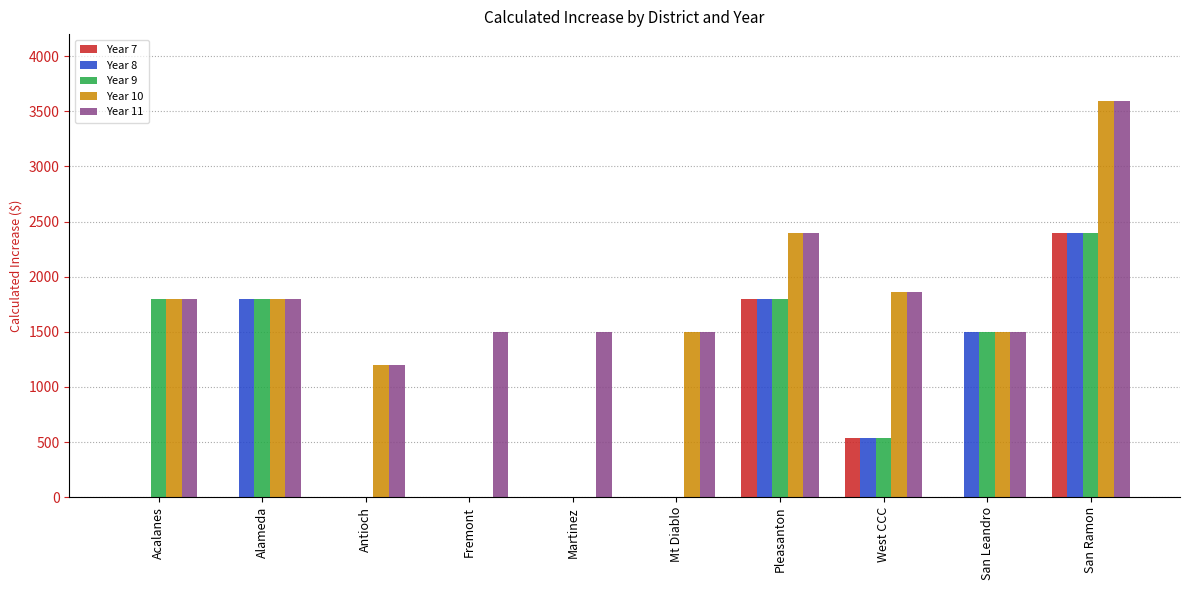

What is the difference between the Year 9 values at Fremont and San Ramon?

2397.2